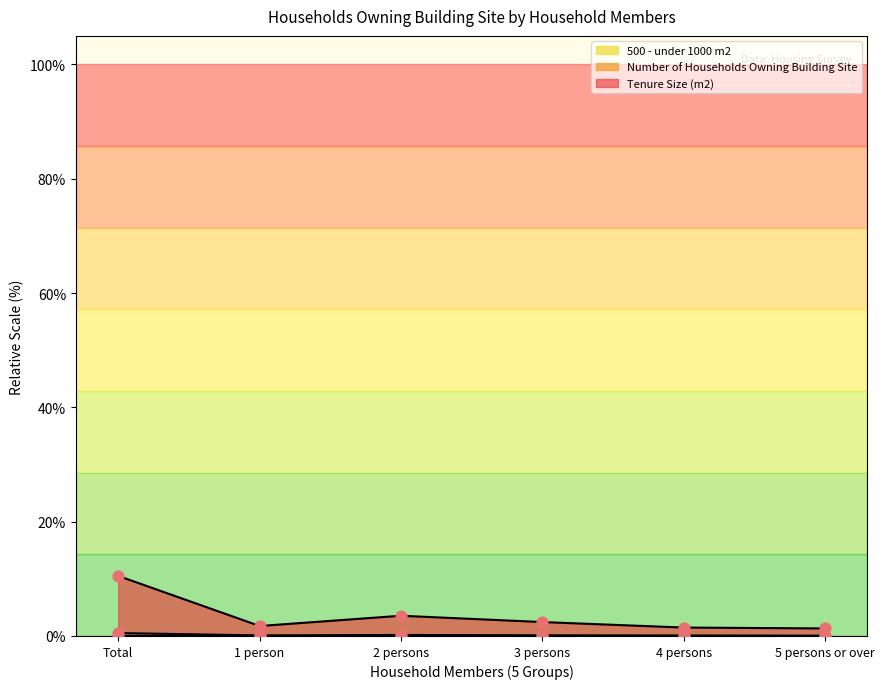

Which series reaches the minimum Y coordinate?

500 - under 1000 m2